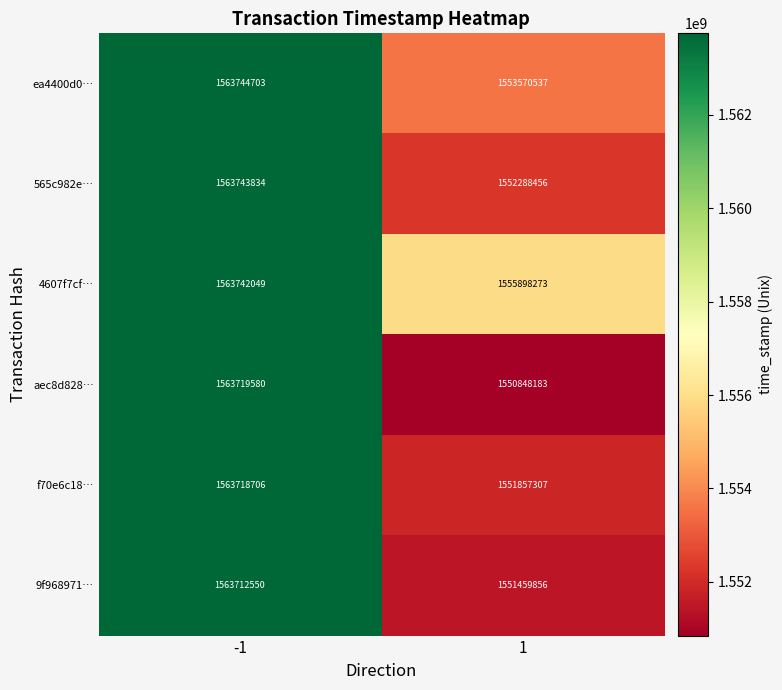

What is the difference between the maximum and minimum values in the f70e6c18… series?

11861399